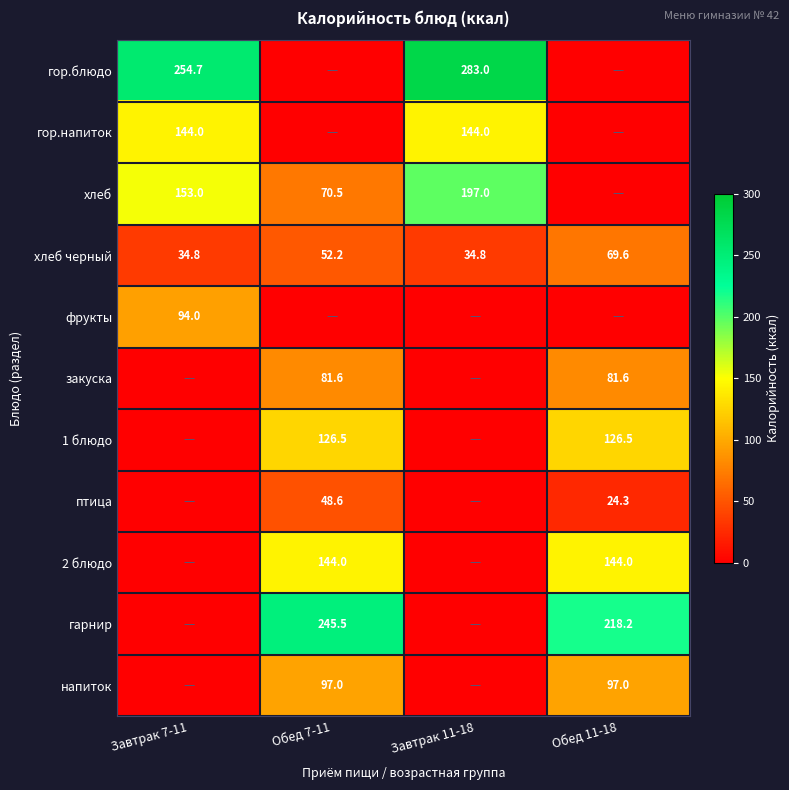

Where is хлеб черный nearest to the value 52?

Обед 7-11